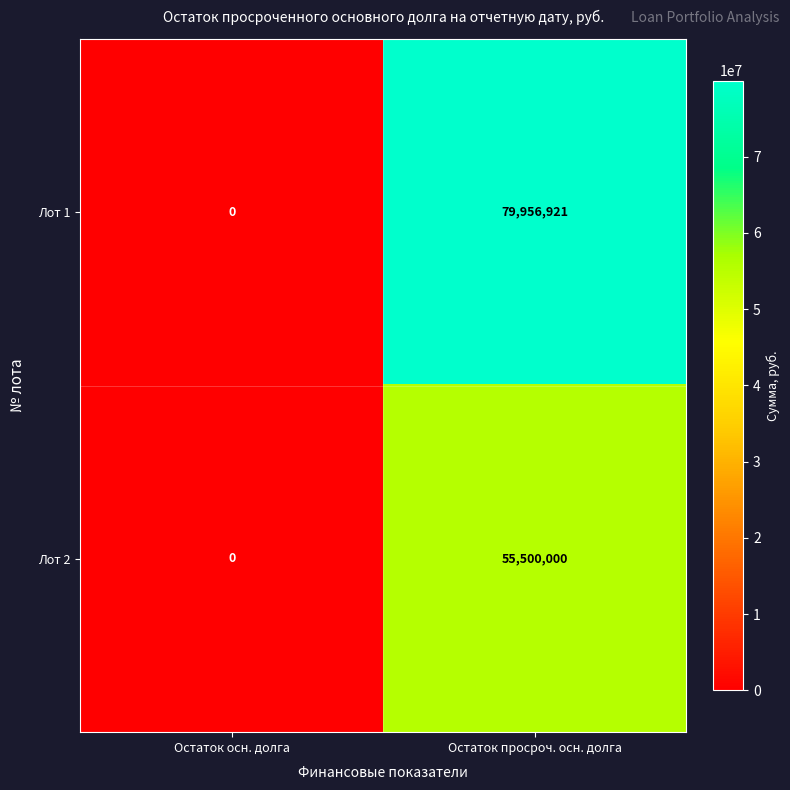

Reading left to right, transcribe all the data shown in this chart.

Лот 1: 0	79956921
Лот 2: 0	55500000